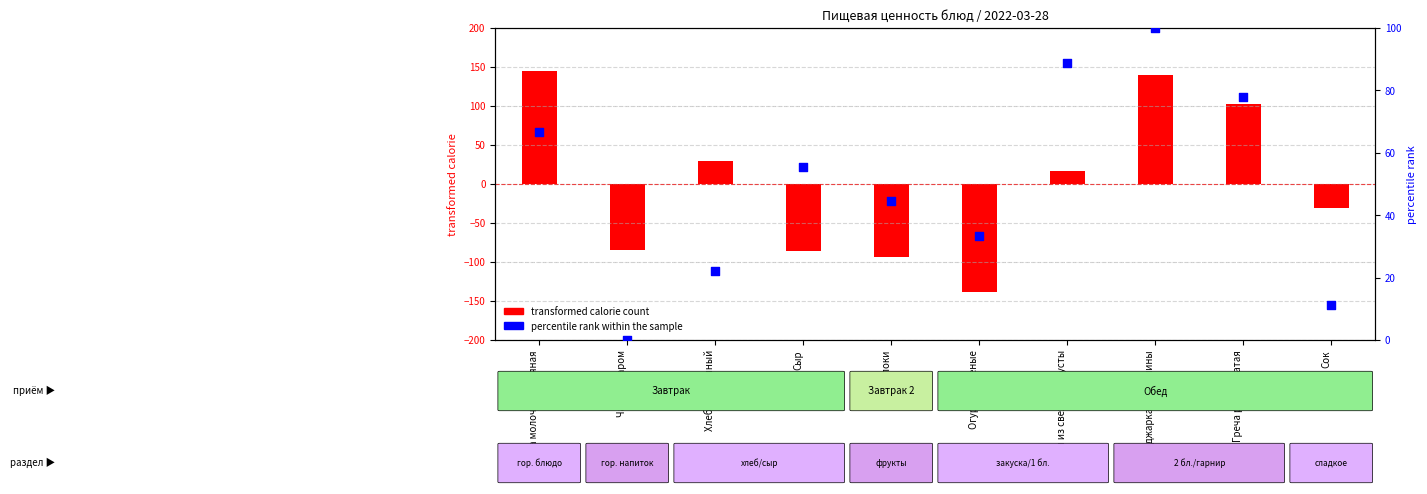

At which category is the sum across all series the highest?

Поджарка из свинины